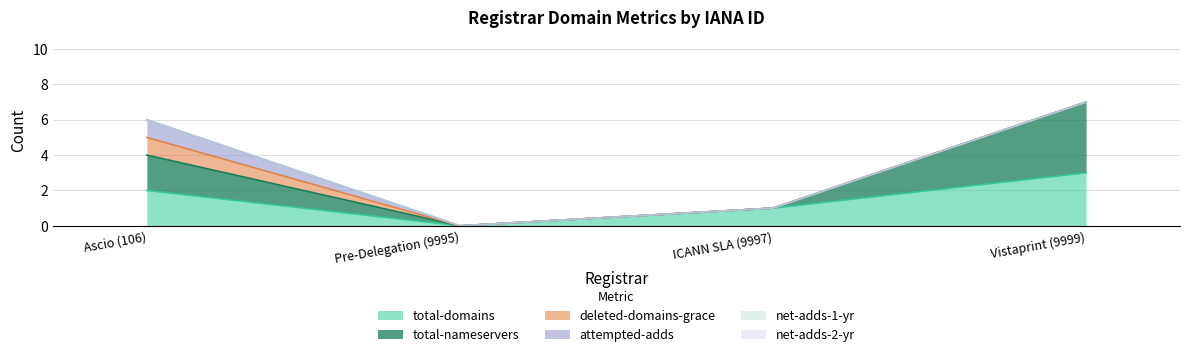

What is the label of the 1st point from the left?

Ascio (106)